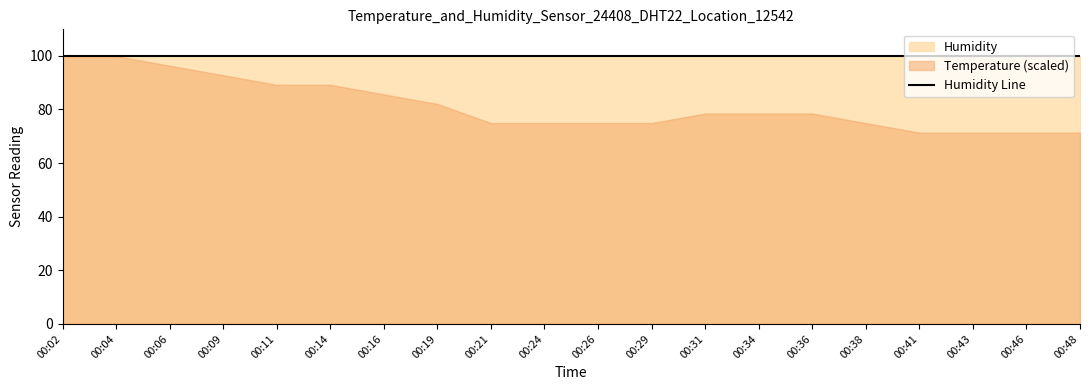

Does the chart have visible grid lines?

No